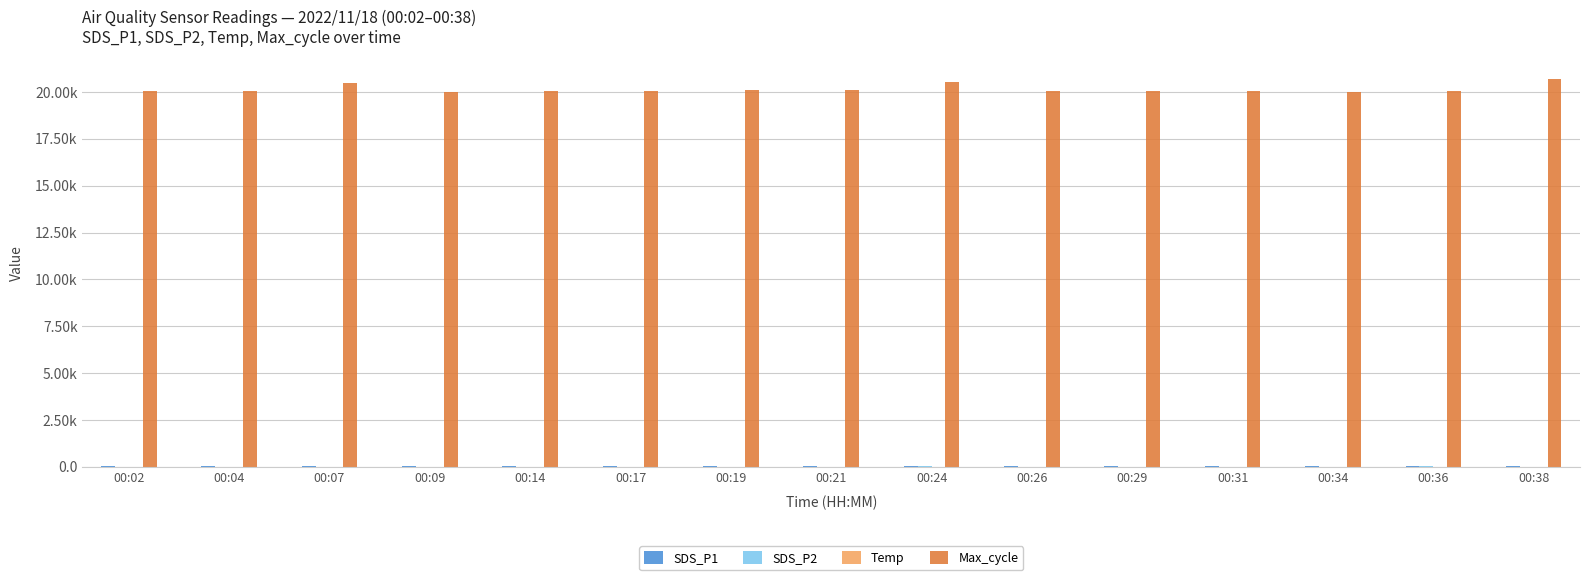

Are the bars grouped side by side (vs. stacked)?

Yes